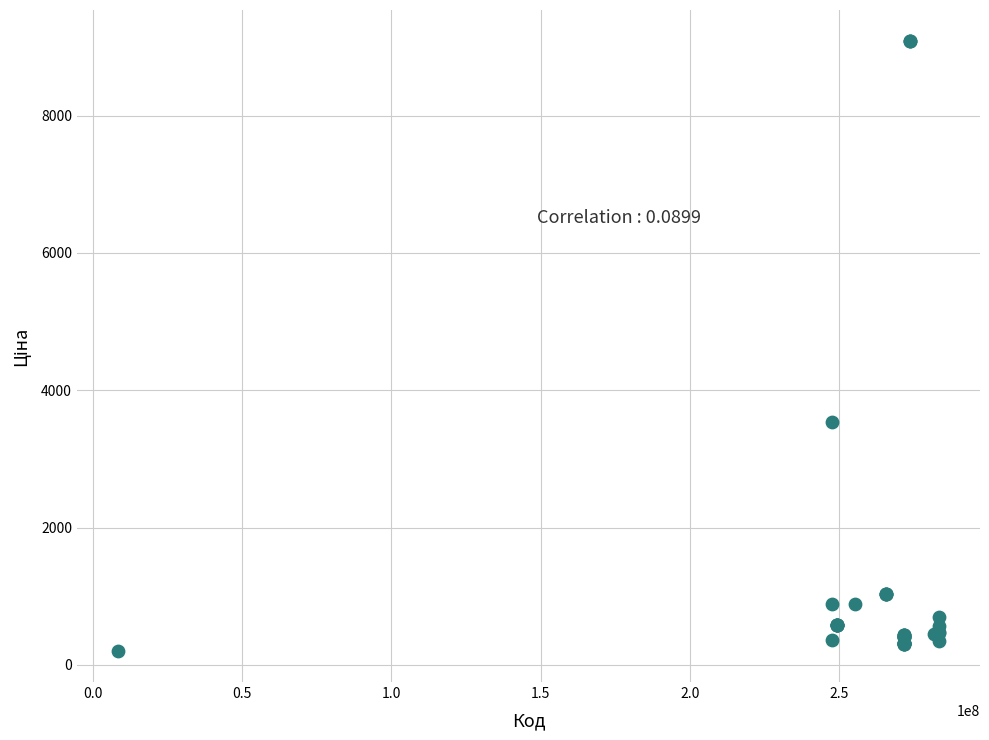

What Y value in the scatter plot is closest to 4644?

3533.1